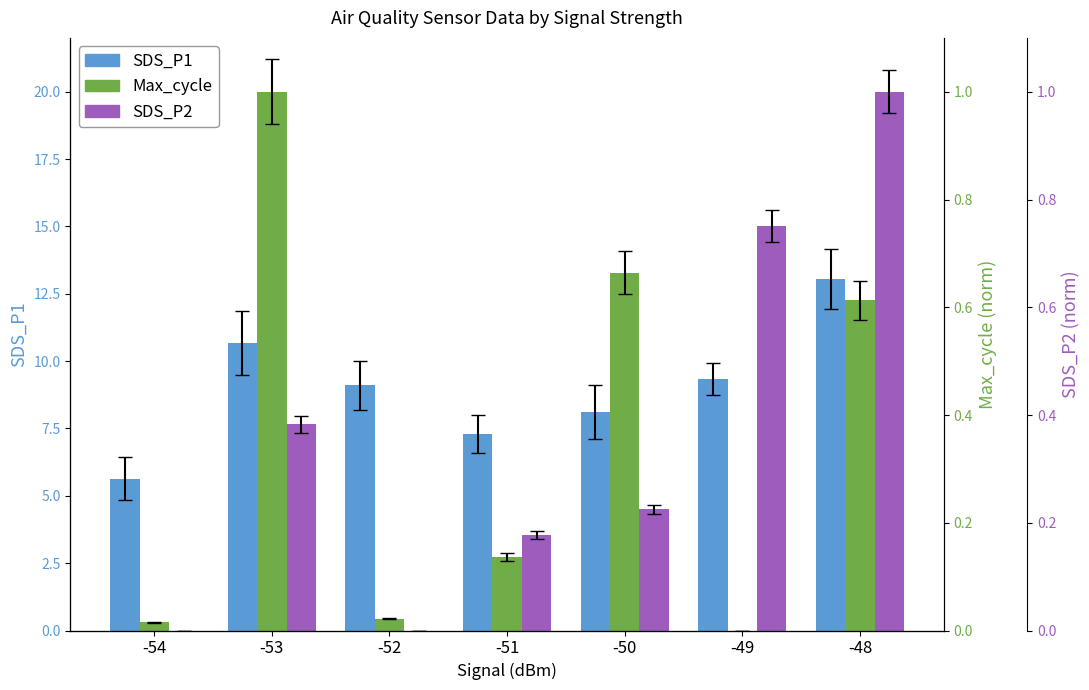

At -51, list the series in order from smallest to largest.

Max_cycle, SDS_P2, SDS_P1